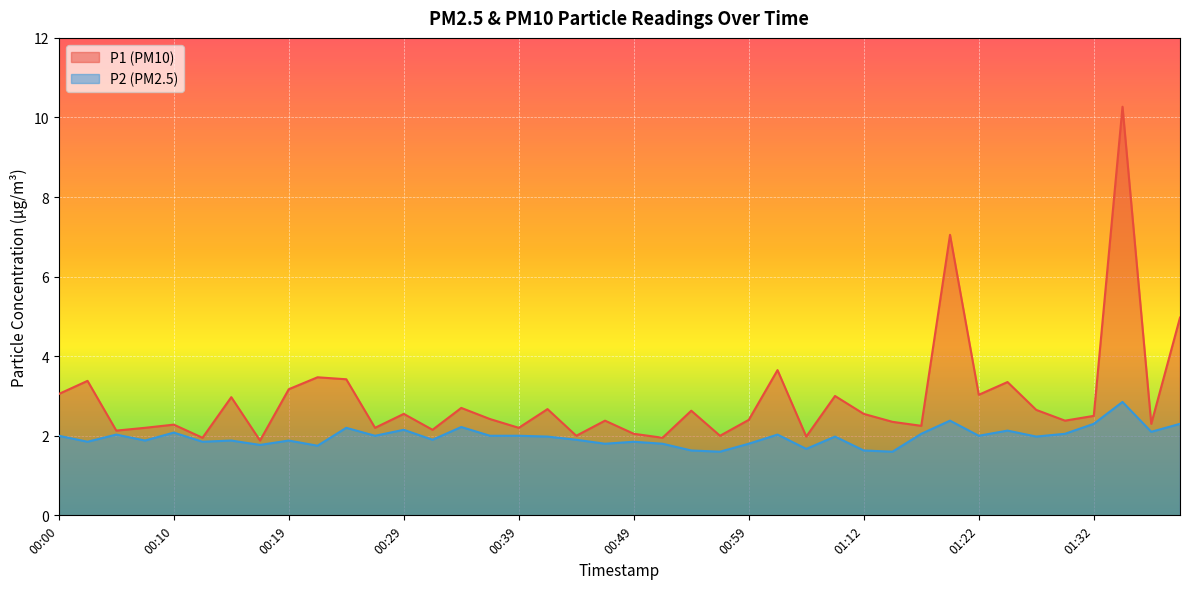

What is the sum of the P1 values at 00:00 and 01:37?

5.3